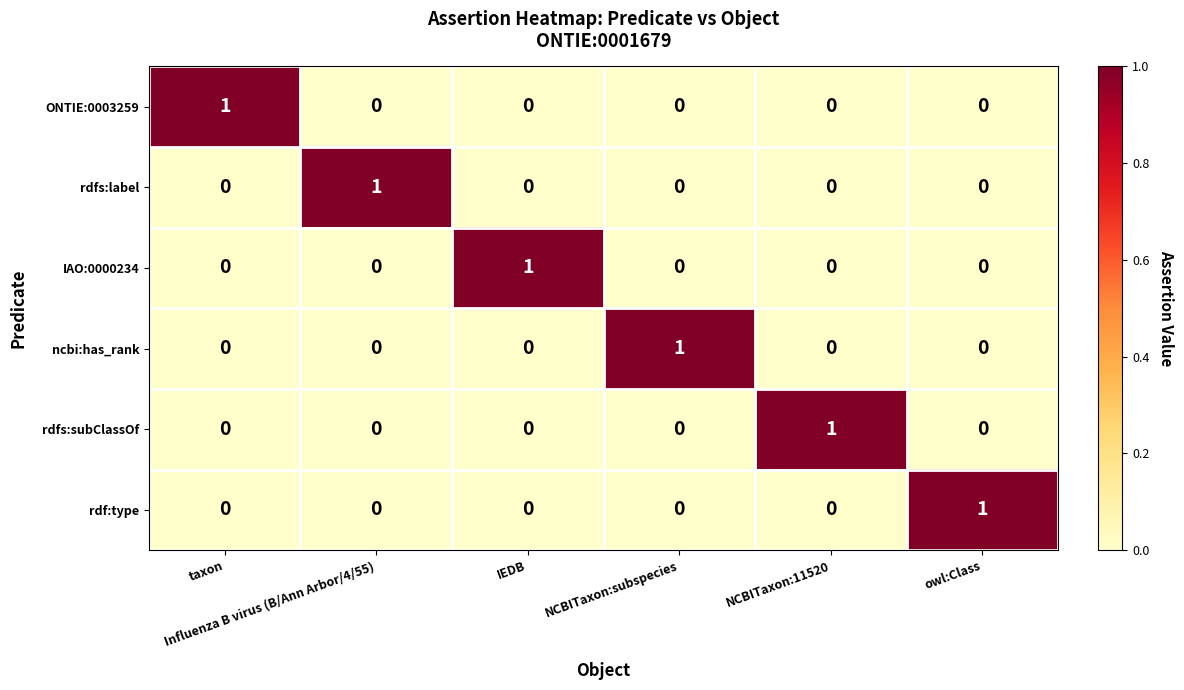

How many positive values does the rdfs:subClassOf series have?

1